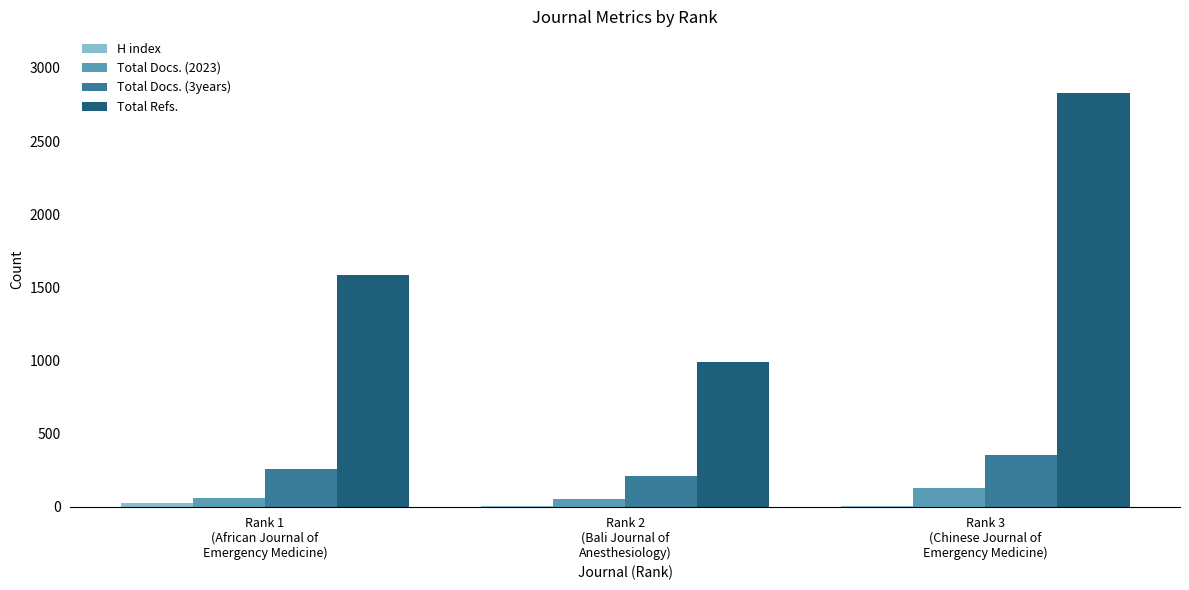

How many distinct data groups are displayed?

4